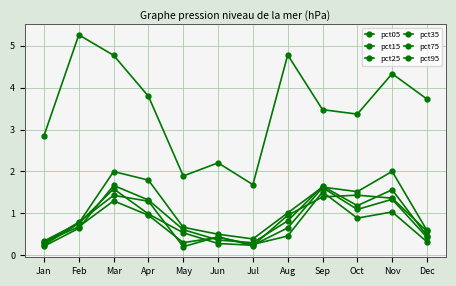

What is the minimum value shown in the chart?

0.2